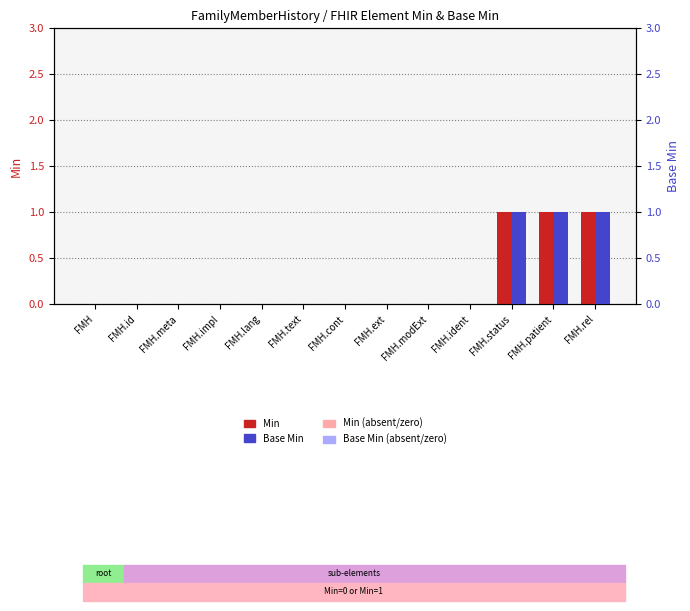

What position from the right is FMH.impl?

10